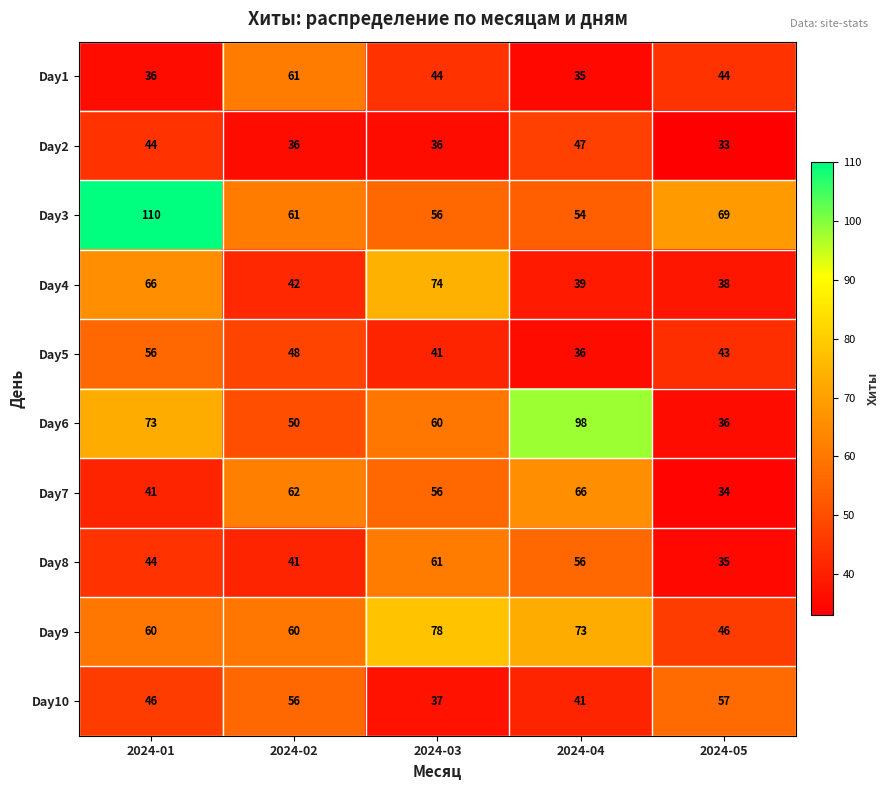

Which series has the widest spread of values?

Day6